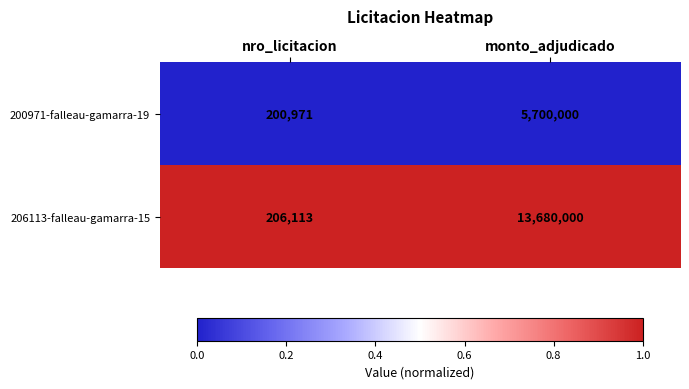

Between nro_licitacion and monto_adjudicado, which series saw the biggest shift?

206113-falleau-gamarra-15